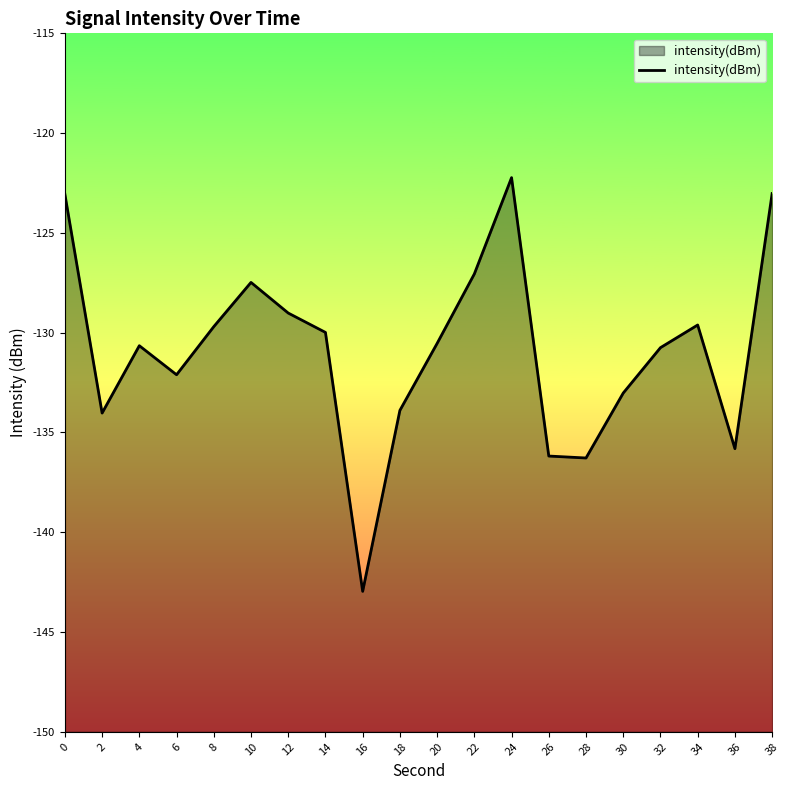

What is the difference between the values at 36 and 20?

5.3